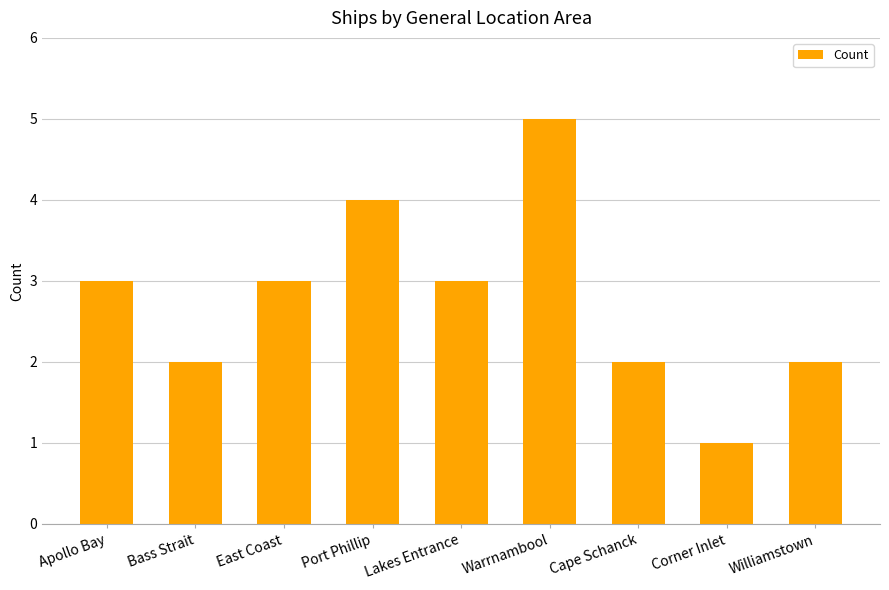

What is the label of the 5th bar from the left?

Lakes Entrance